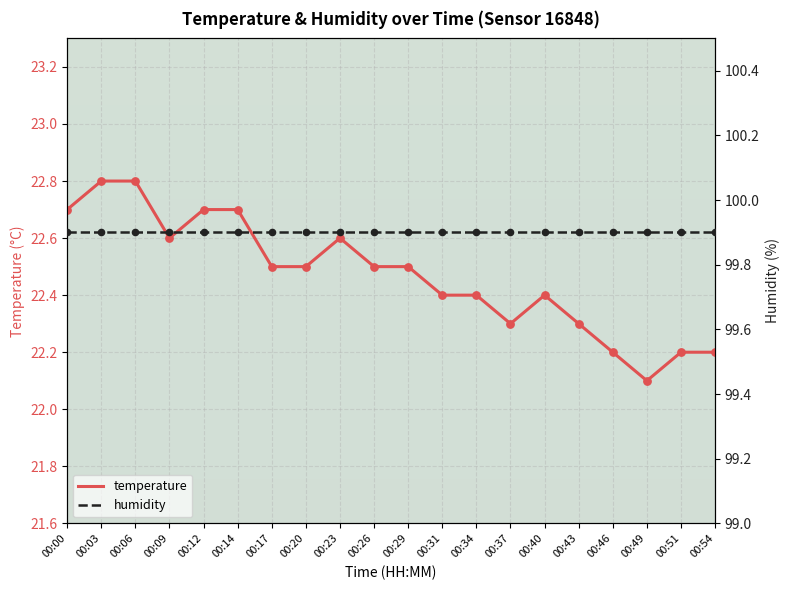

What is the total value across all series at 00:31?

122.3